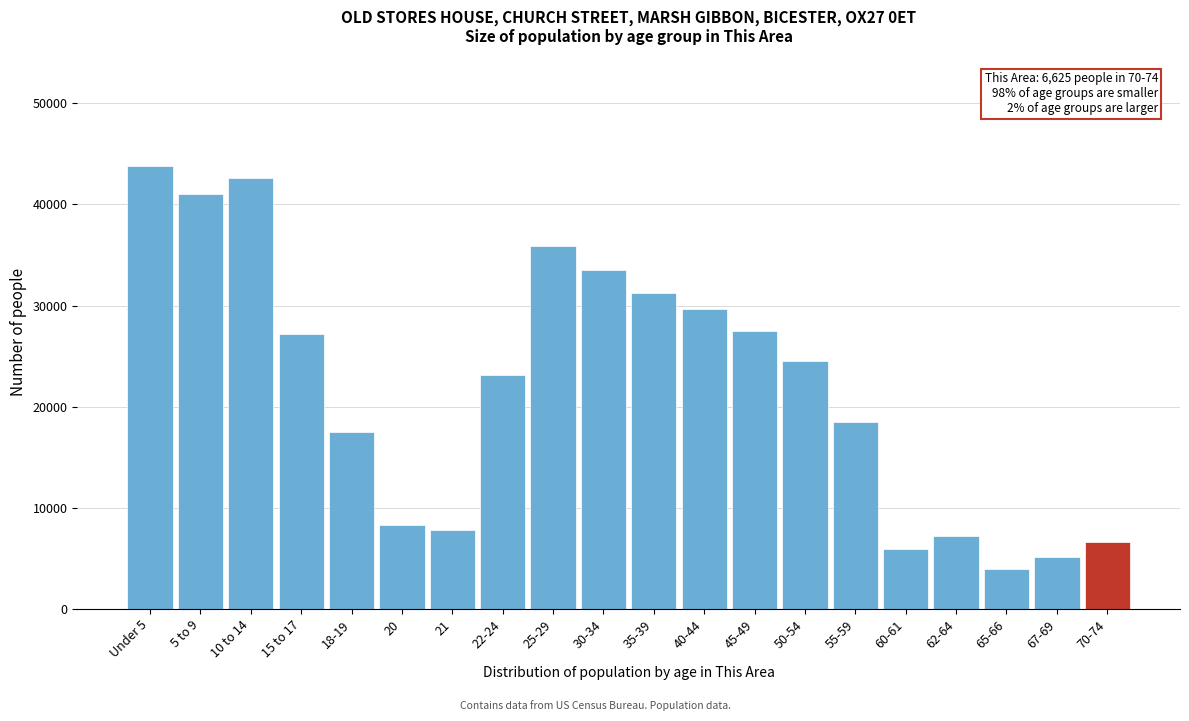

Reading left to right, list all the values displayed in this chart.

43783	41073	42626	27154	17477	8283	7794	23164	35843	33474	31278	29637	27505	24482	18501	5901	7202	3947	5114	6625